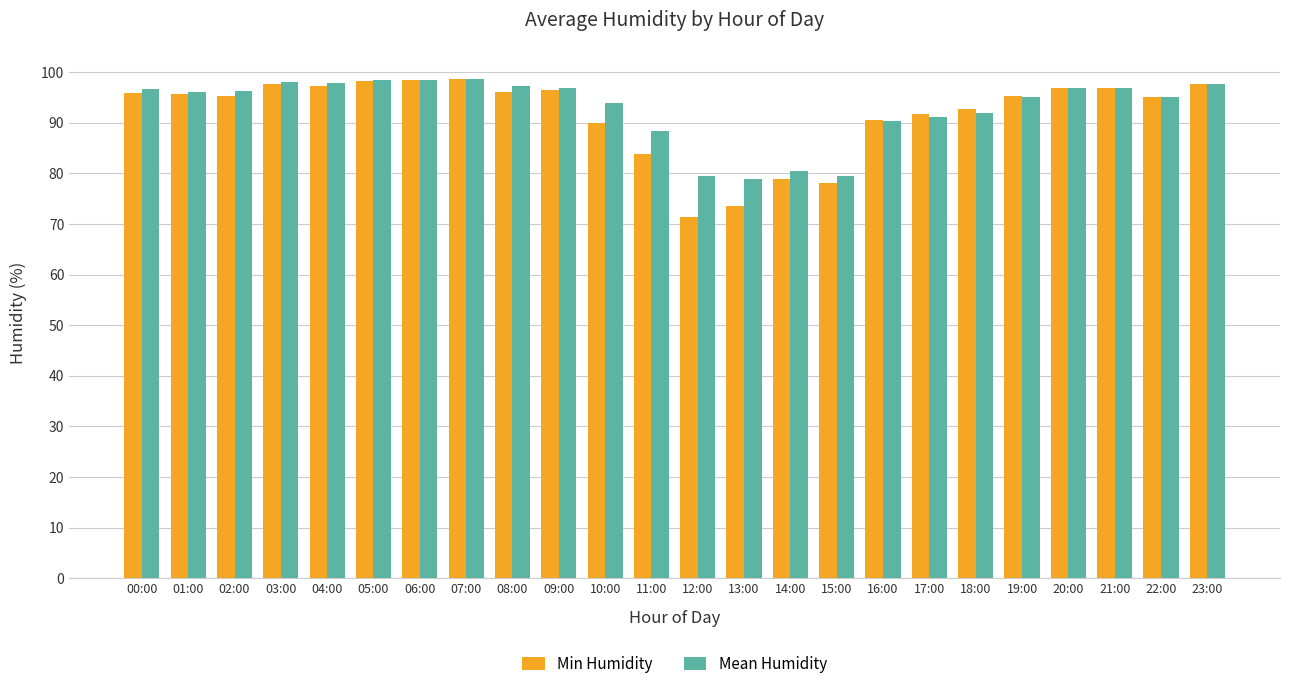

Which series changed the most between 15:00 and 17:00?

Min Humidity